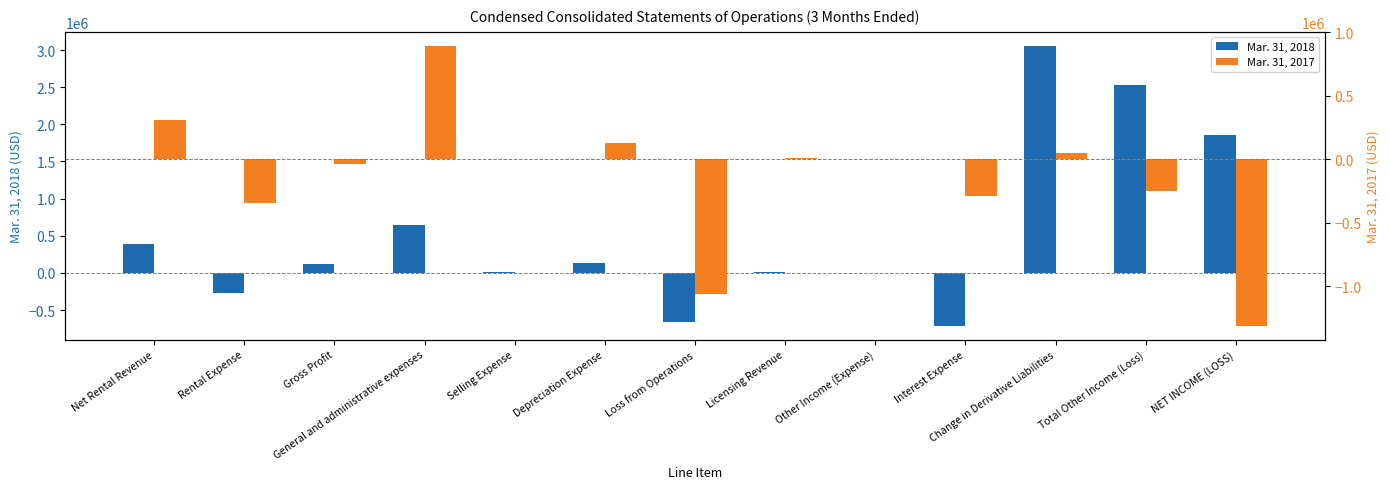

Reading left to right, transcribe all the data shown in this chart.

Mar. 31, 2018: Net Rental Revenue=383298	Rental Expense=-269087	Gross Profit=114211	General and administrative expenses=644773	Selling Expense=6269	Depreciation Expense=127257	Loss from Operations=-664088	Licensing Revenue=13500	Other Income (Expense)=2691	Interest Expense=-710474	Change in Derivative Liabilities=3057254	Total Other Income (Loss)=2524734	NET INCOME (LOSS)=1860646
Mar. 31, 2017: Net Rental Revenue=309962	Rental Expense=-347203	Gross Profit=-37241	General and administrative expenses=892995	Selling Expense=12	Depreciation Expense=130790	Loss from Operations=-1061038	Licensing Revenue=13500	Other Income (Expense)=3624	Interest Expense=-288236	Change in Derivative Liabilities=50839	Total Other Income (Loss)=-247773	NET INCOME (LOSS)=-1308811